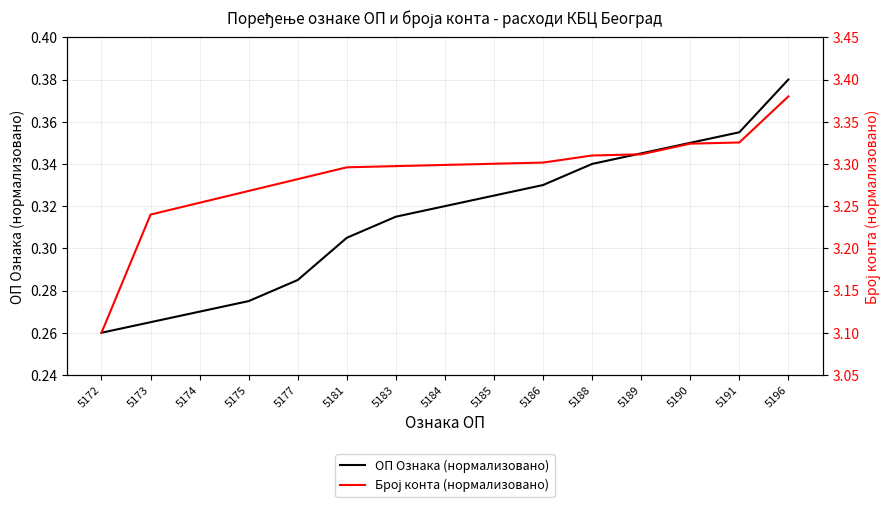

How many series are shown in this chart?

2